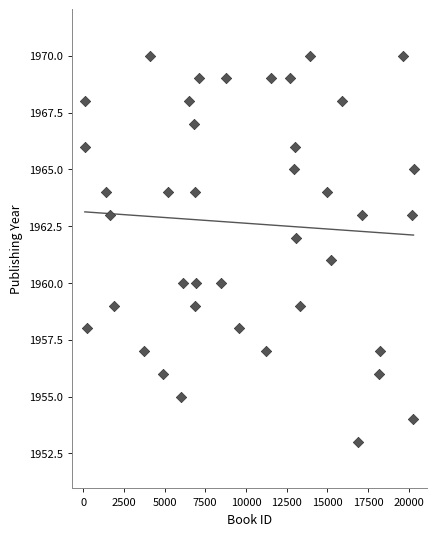

What is the range of X values (max minus min)?

20188